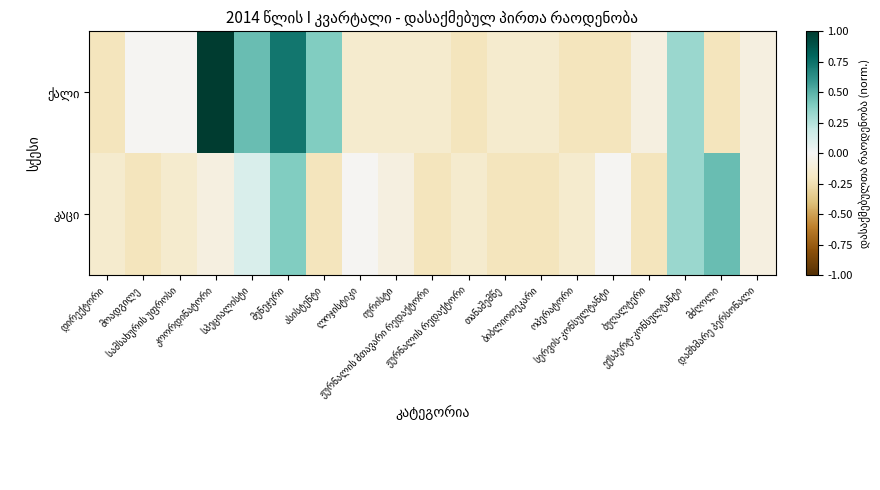

What is the greatest value displayed?

1.0